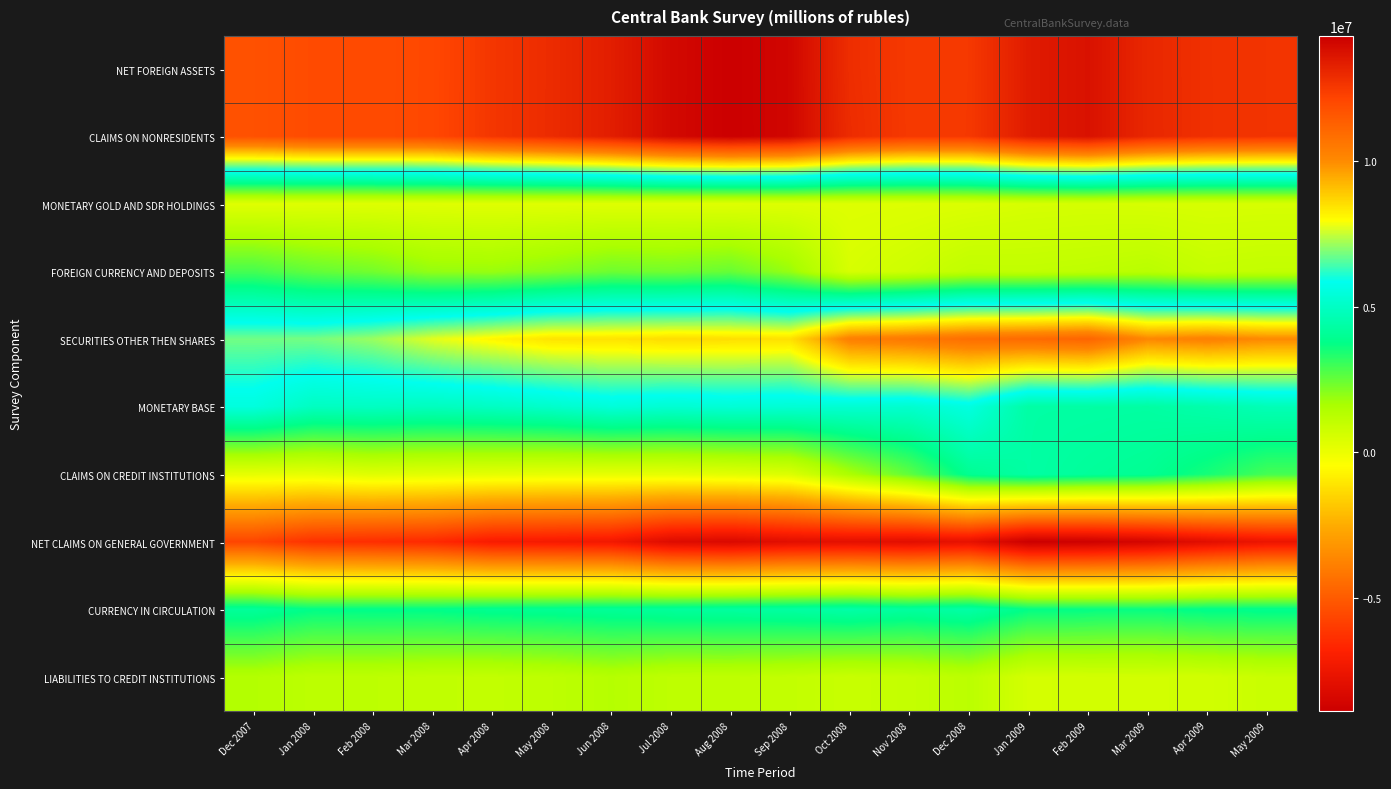

Which series has the widest spread of values?

SECURITIES OTHER THEN SHARES